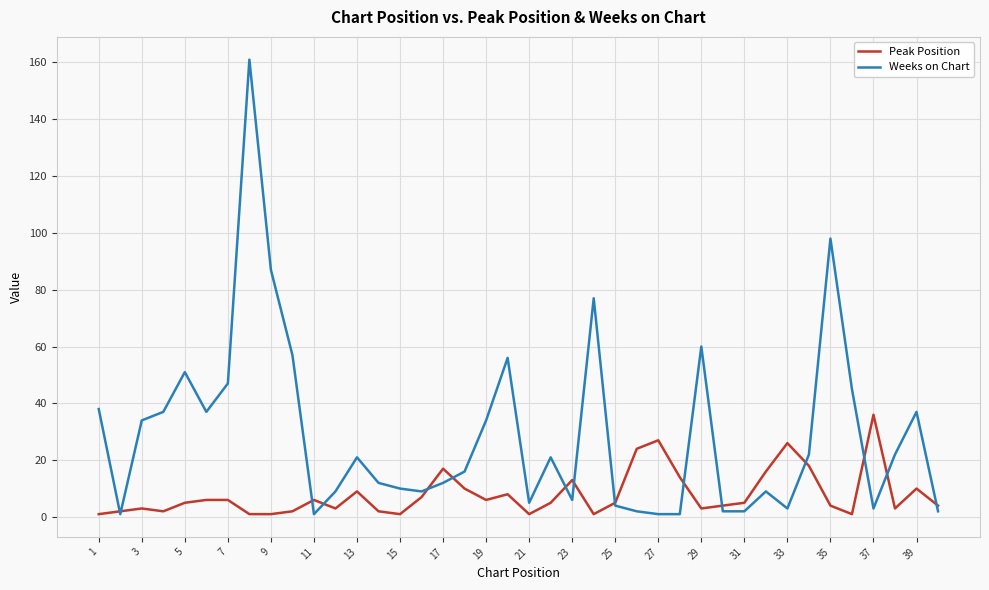

Which series has the largest total across all categories?

Weeks on Chart